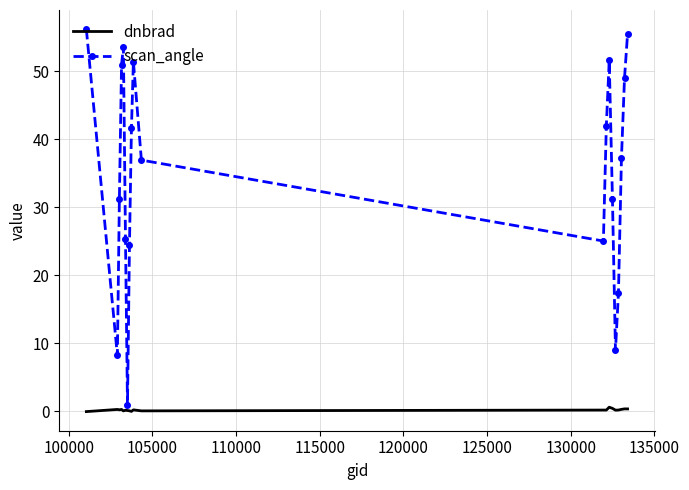

Count the number of data series in this chart.

2